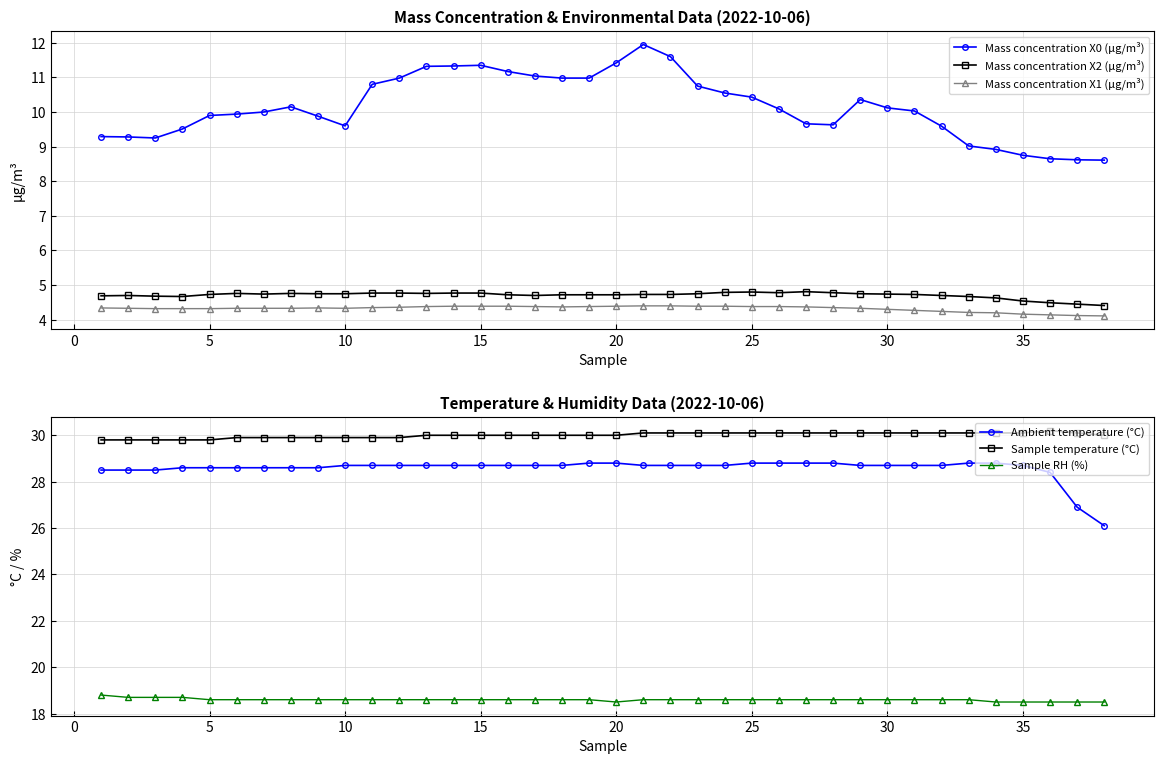

What is the difference between the maximum and minimum values in the Sample RH (%) series?

0.3